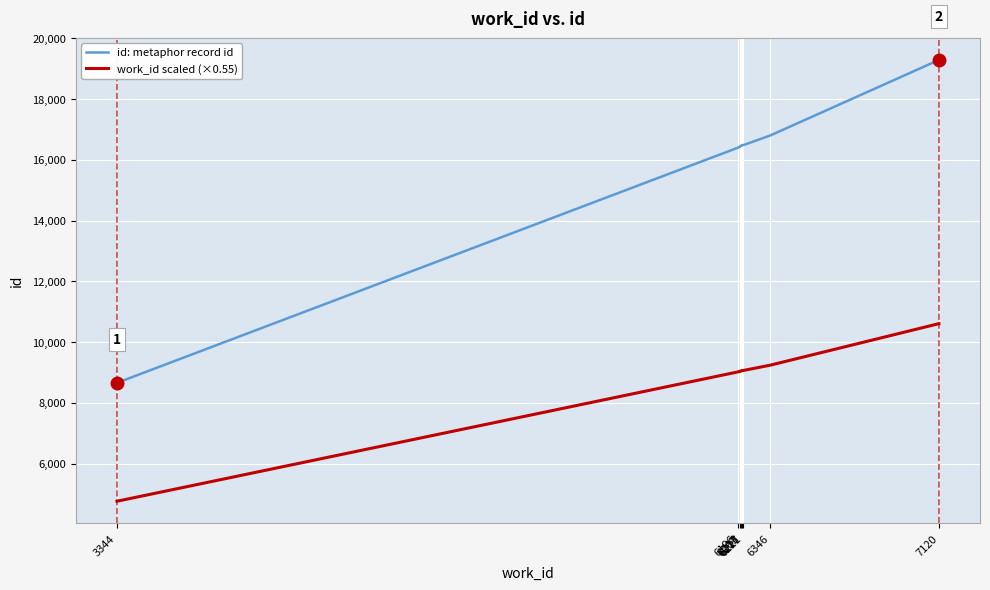

Is this an area chart (filled region under the line)?

No